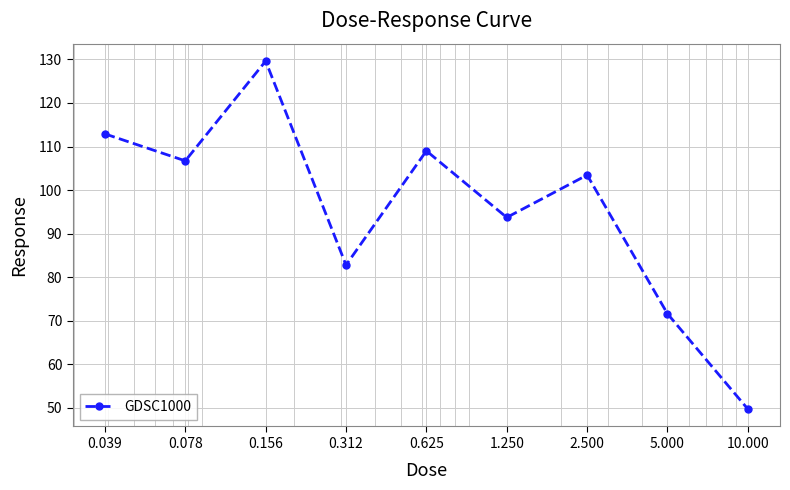

What is the value of the 5th point from the left?

109.0